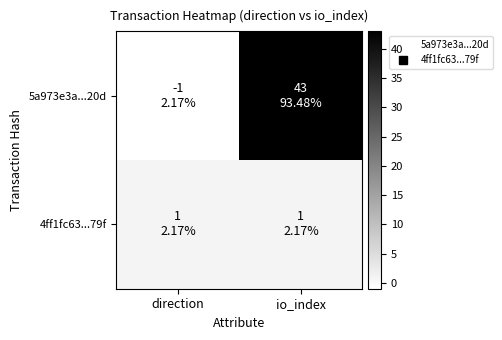

At how many categories does at least one series exceed 22?

1